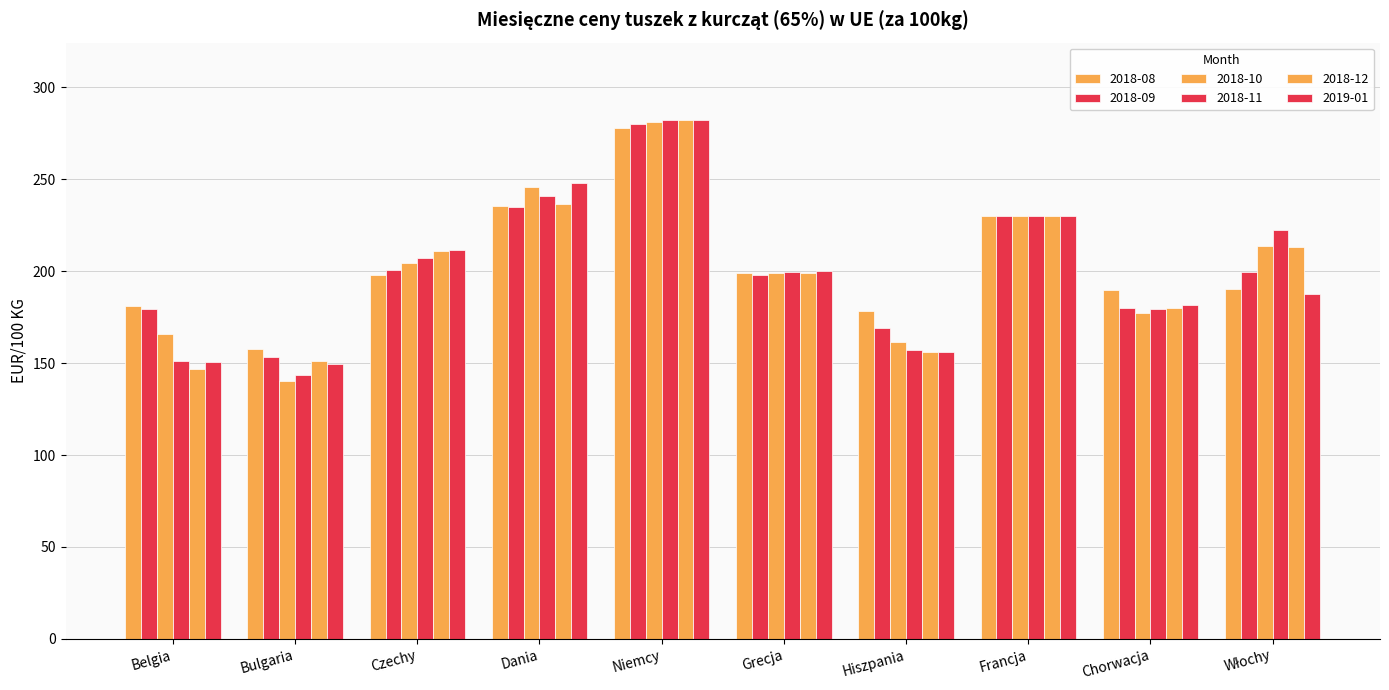

What is the difference between the 2018-10 values at Dania and Niemcy?

35.6